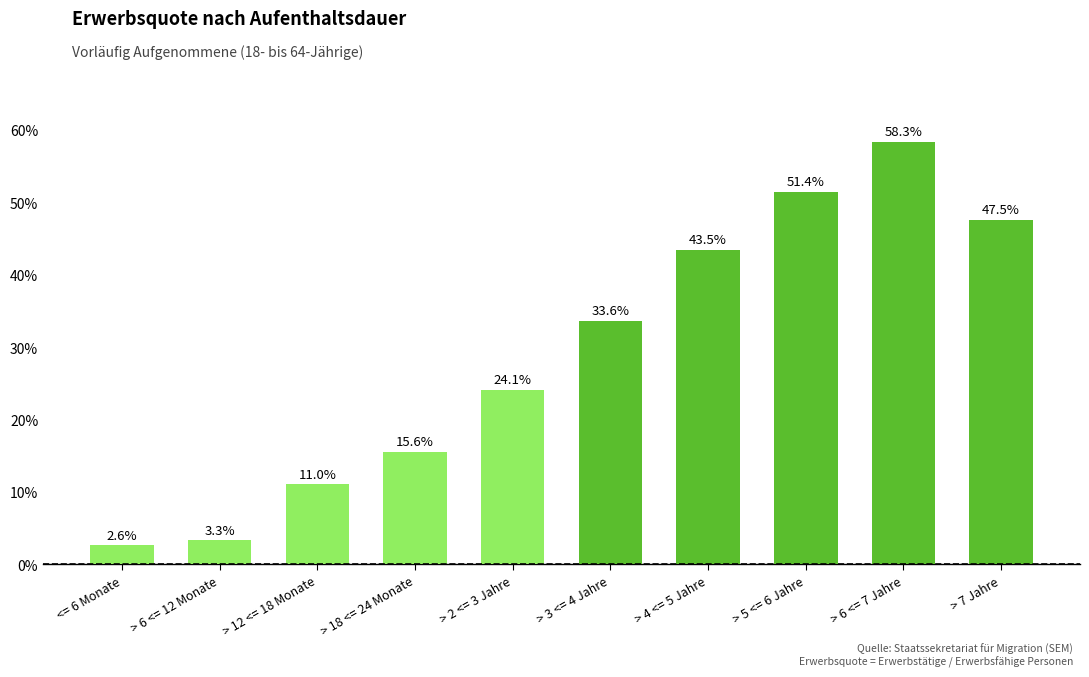

What is the label of the 9th bar from the right?

> 6 <= 12 Monate